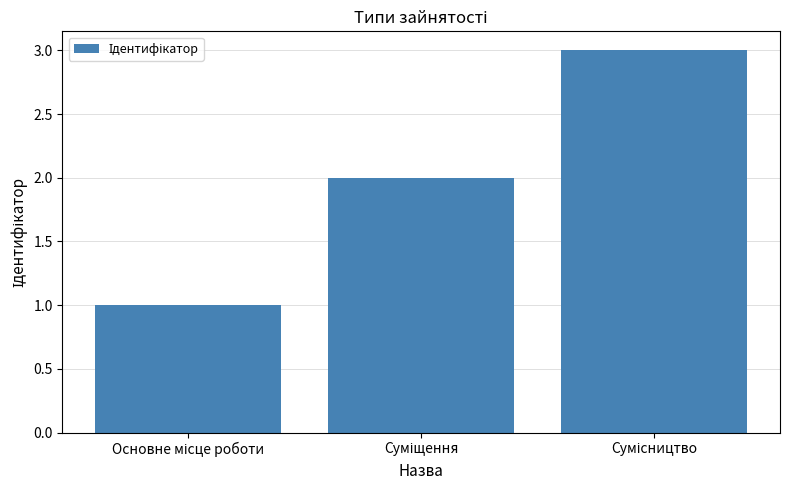

What is the greatest value displayed?

3